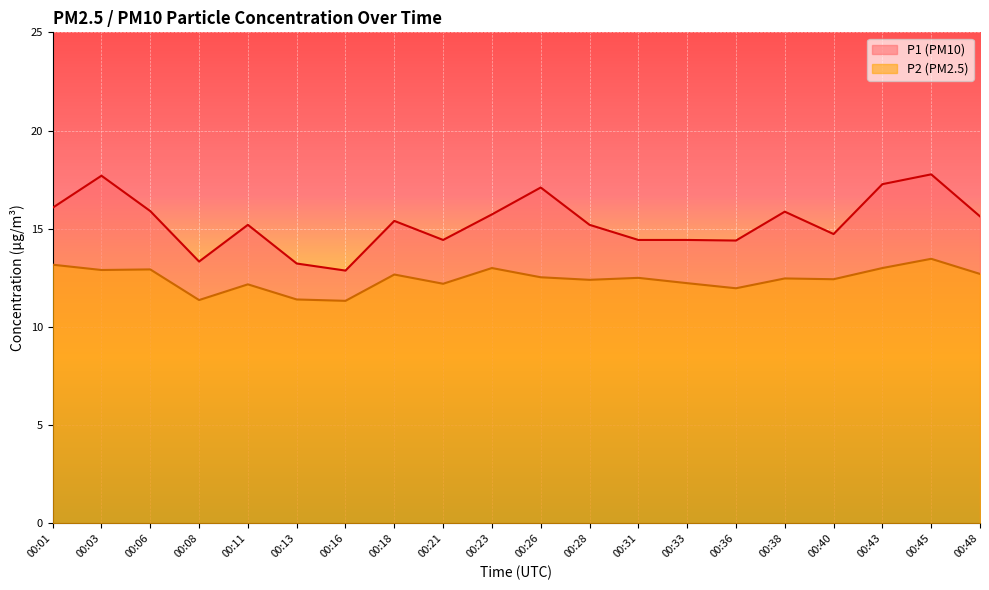

List the labels in order of P2 value, largest first.

00:45, 00:01, 00:23, 00:43, 00:06, 00:03, 00:48, 00:18, 00:26, 00:31, 00:38, 00:40, 00:28, 00:33, 00:21, 00:11, 00:36, 00:13, 00:08, 00:16